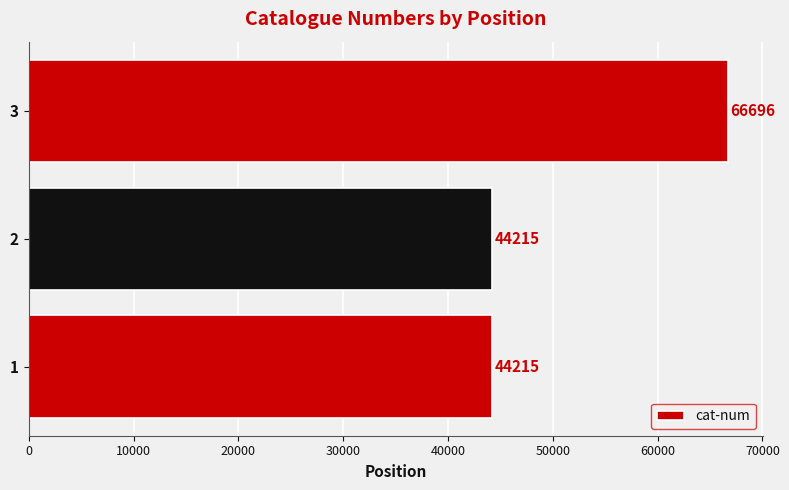

True or false: the data shows 70324 at 2.

False